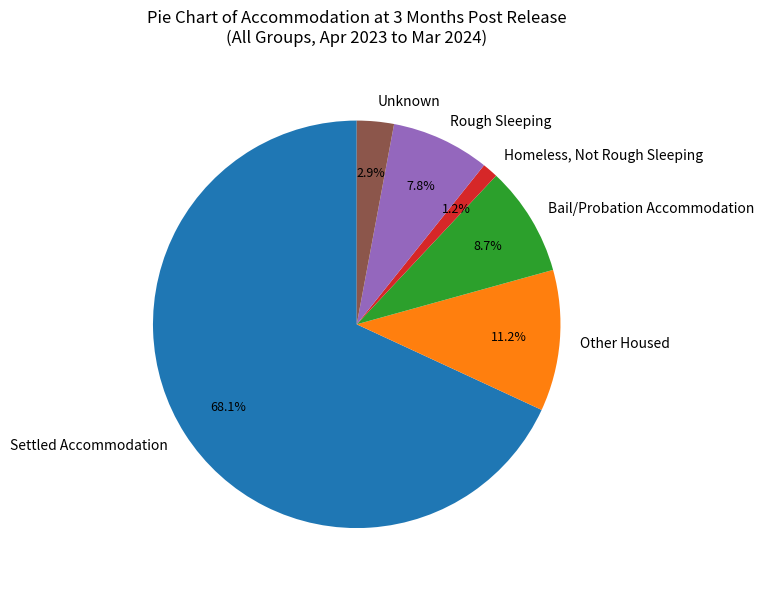

Rank the categories by value from lowest to highest.

Homeless, Not Rough Sleeping, Unknown, Rough Sleeping, Bail/Probation Accommodation, Other Housed, Settled Accommodation